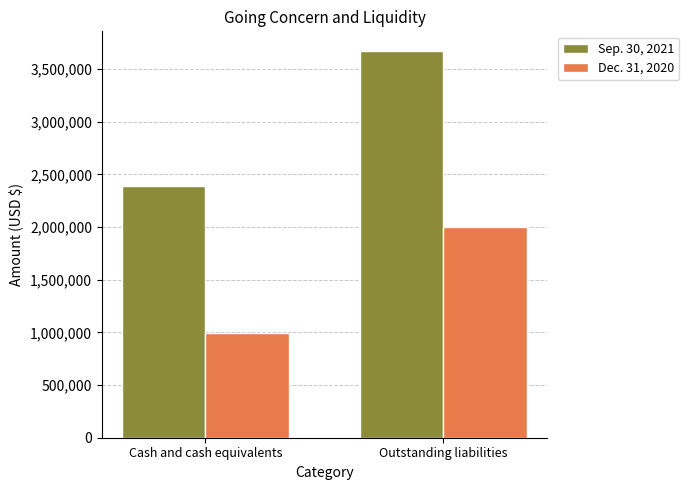

Rank the series at Outstanding liabilities from highest to lowest value.

Sep. 30, 2021, Dec. 31, 2020